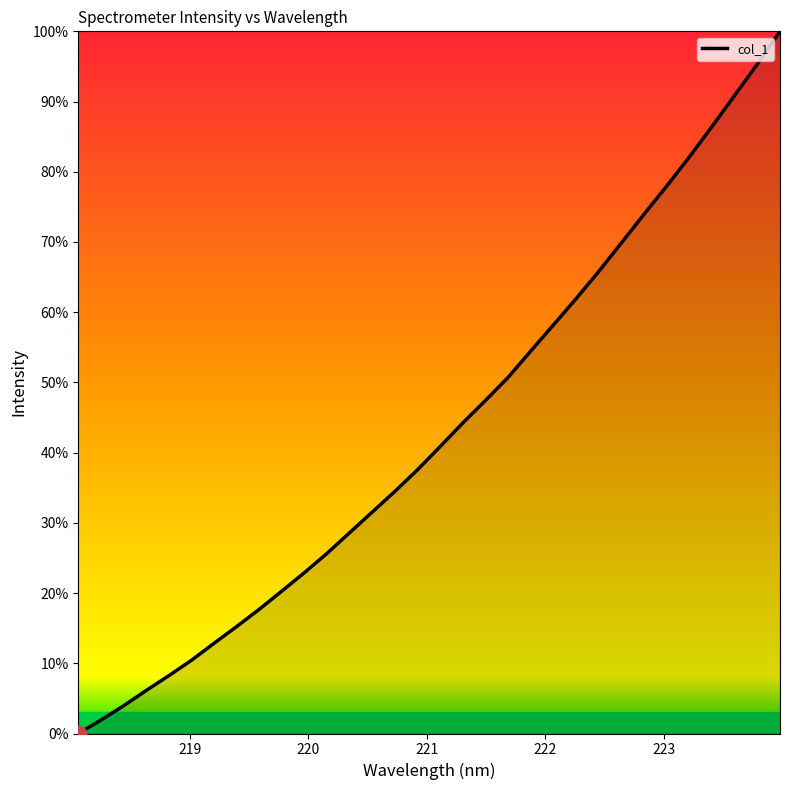

Reading left to right, transcribe all the data shown in this chart.

218.0596=0.0	218.2508=1.9	218.442=3.9	218.6332=6.1	218.8244=8.2	219.0156=10.4	219.2067=12.9	219.3979=15.3	219.589=17.7	219.7801=20.3	219.9712=23.0	220.1623=25.7	220.3533=28.7	220.5444=31.6	220.7354=34.6	220.9264=37.6	221.1174=40.9	221.3083=44.3	221.4993=47.5	221.6902=50.8	221.8812=54.5	222.0721=58.3	222.263=62.0	222.4538=65.9	222.6447=69.9	222.8355=74.0	223.0264=78.0	223.2172=82.1	223.408=86.5	223.5987=90.9	223.7895=95.4	223.9802=100.0